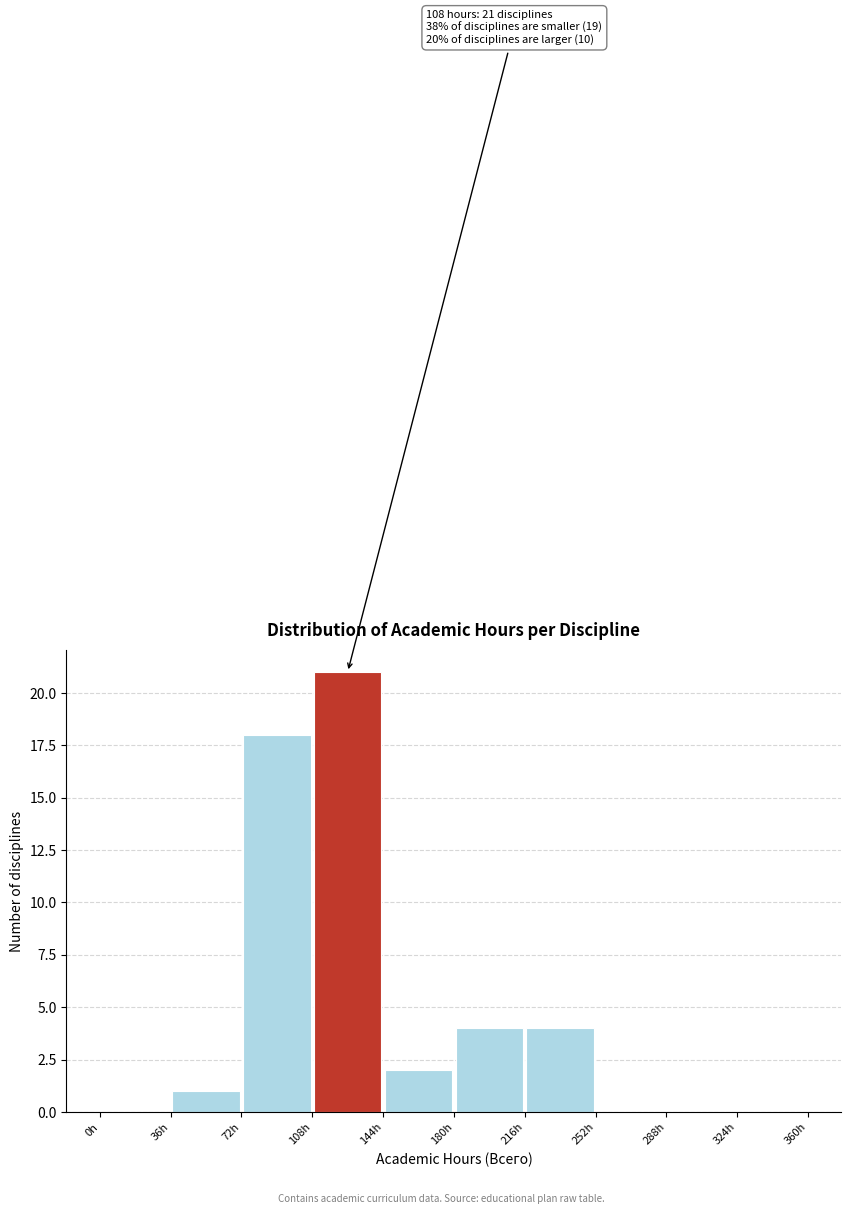

Which range on the x-axis has the tallest bar?

108 to 144